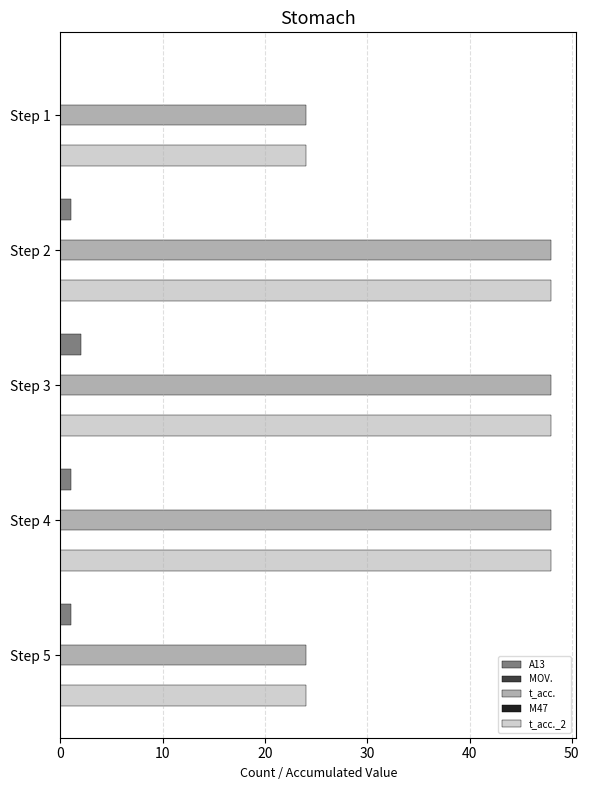

What is the maximum value shown in the chart?

48.0